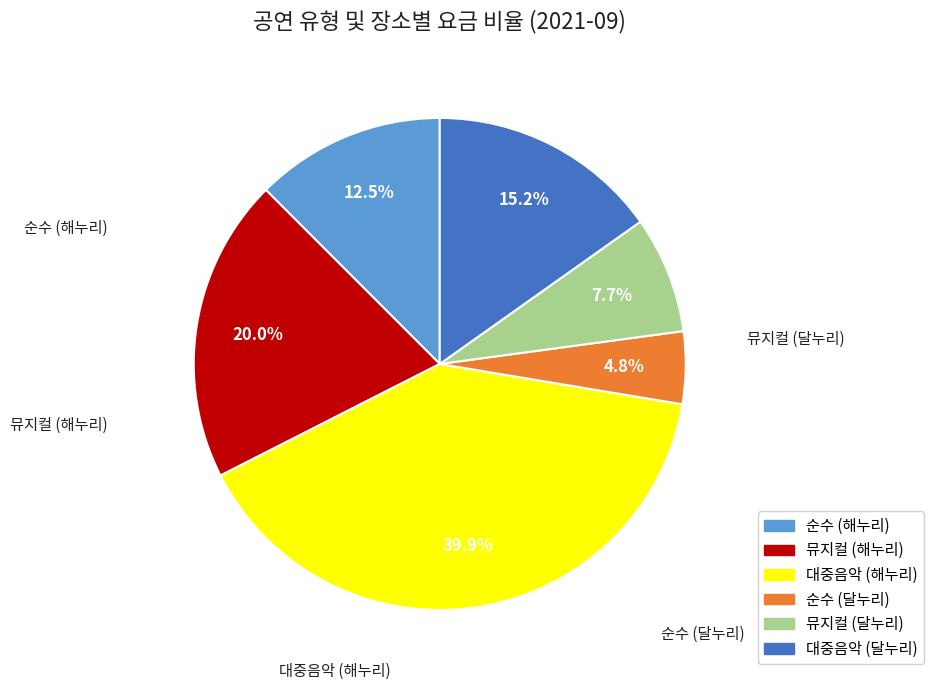

What is the largest slice in the pie chart?

대중음악 (해누리)